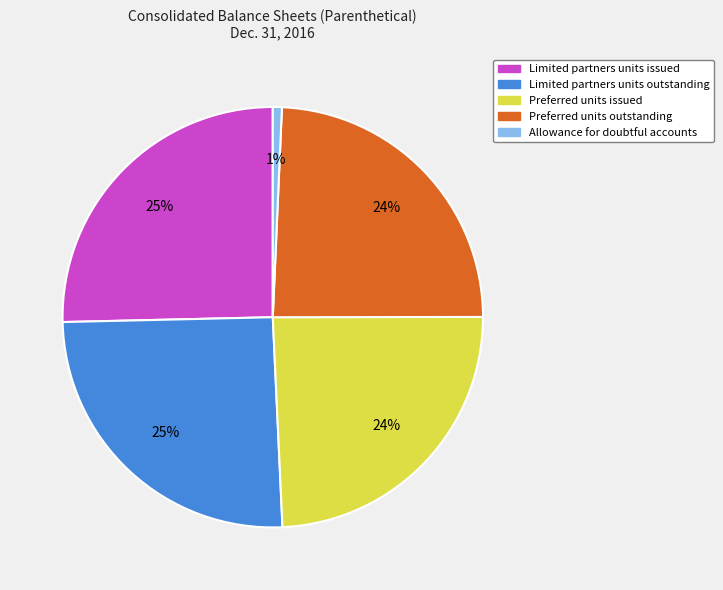

Which category has the smallest portion of the pie?

Allowance for doubtful accounts